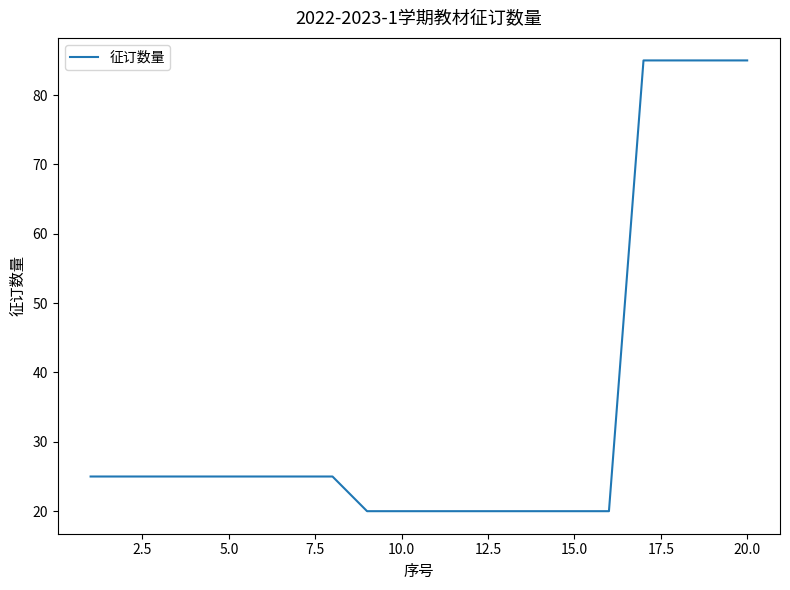

What is the greatest value displayed?

85